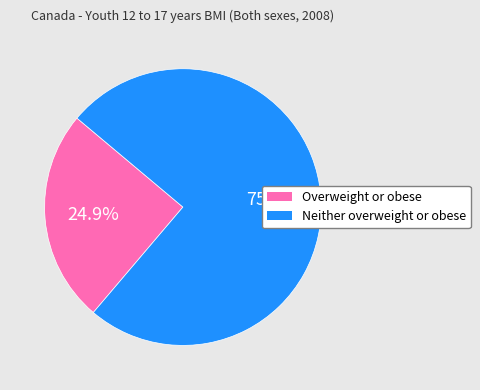

True or false: Neither overweight or obese accounts for 75% of the total.

True